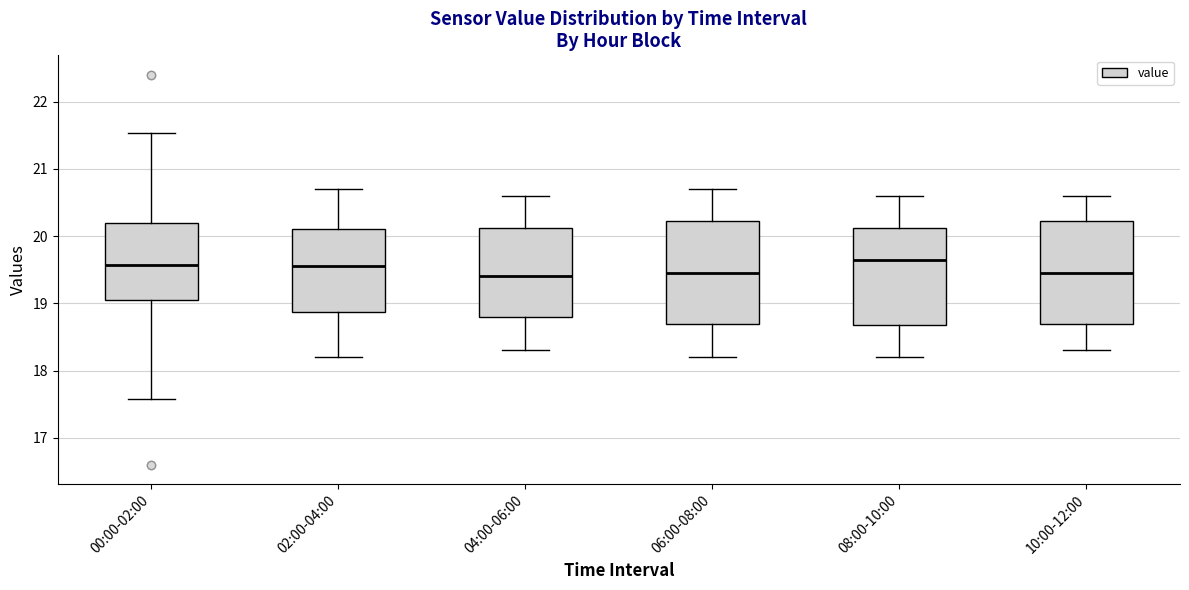

Reading left to right, read every box against the y-axis: the position of its median line, the range the box covers, and the ends of its whiskers. The values are not printed on the chart, so give them approximately, as read against the axis.

00:00-02:00: median 19.6, box 19.0 to 20.2, whiskers 17.6 to 21.5
02:00-04:00: median 19.6, box 18.9 to 20.1, whiskers 18.2 to 20.7
04:00-06:00: median 19.4, box 18.8 to 20.1, whiskers 18.3 to 20.6
06:00-08:00: median 19.5, box 18.7 to 20.2, whiskers 18.2 to 20.7
08:00-10:00: median 19.7, box 18.7 to 20.1, whiskers 18.2 to 20.6
10:00-12:00: median 19.5, box 18.7 to 20.2, whiskers 18.3 to 20.6